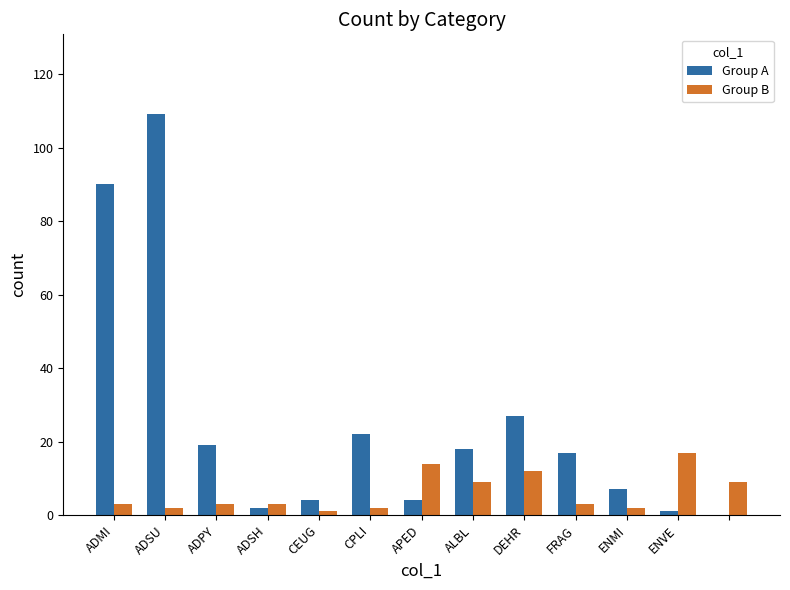

What is the maximum value shown in the chart?

109